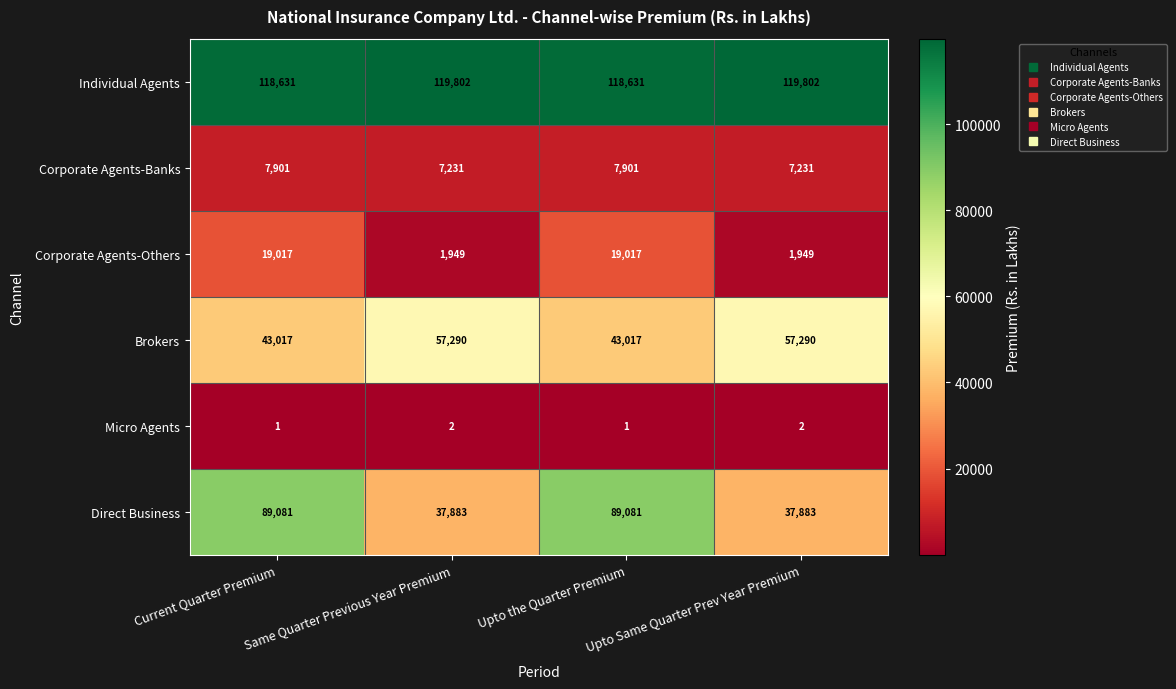

List the series in order of their peak value, lowest first.

Micro Agents, Corporate Agents-Banks, Corporate Agents-Others, Brokers, Direct Business, Individual Agents